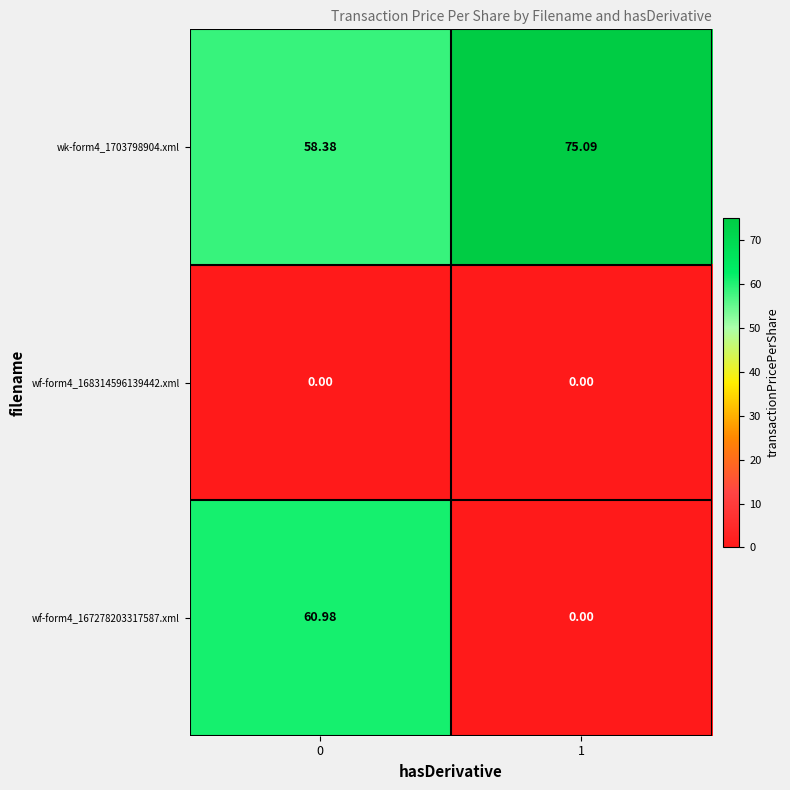

Is the value of wf-form4_168314596139442.xml at 0 greater than the value of wf-form4_167278203317587.xml at 0?

No